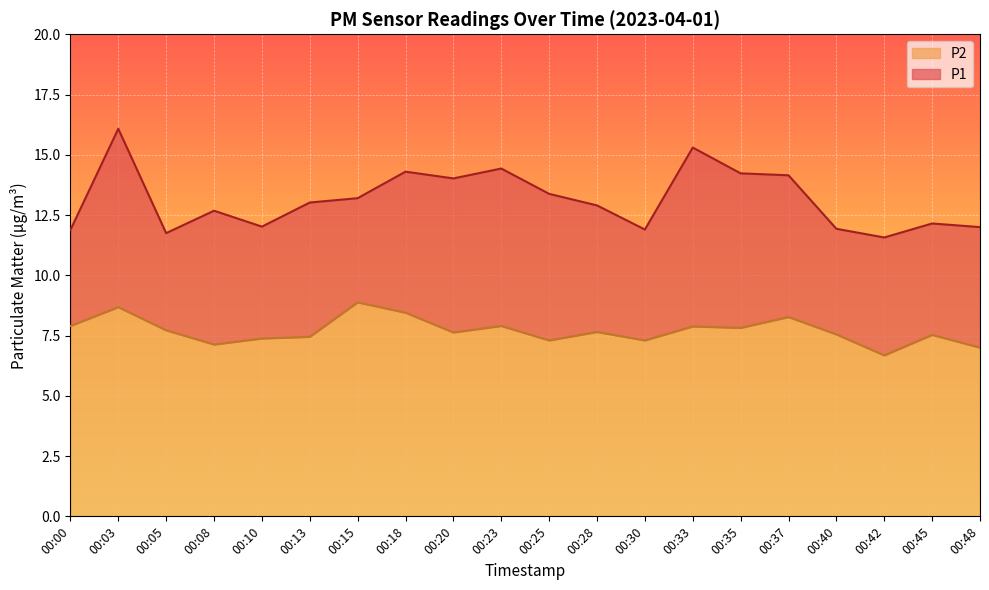

Reading right to left, list all the values displayed in this chart.

P1: 12.0	12.2	11.6	11.9	14.2	14.2	15.3	11.9	12.9	13.4	14.4	14.0	14.3	13.2	13.0	12.0	12.7	11.8	16.1	11.9
P2: 7.0	7.5	6.7	7.5	8.3	7.8	7.9	7.3	7.7	7.3	7.9	7.6	8.4	8.9	7.5	7.4	7.1	7.7	8.7	7.9